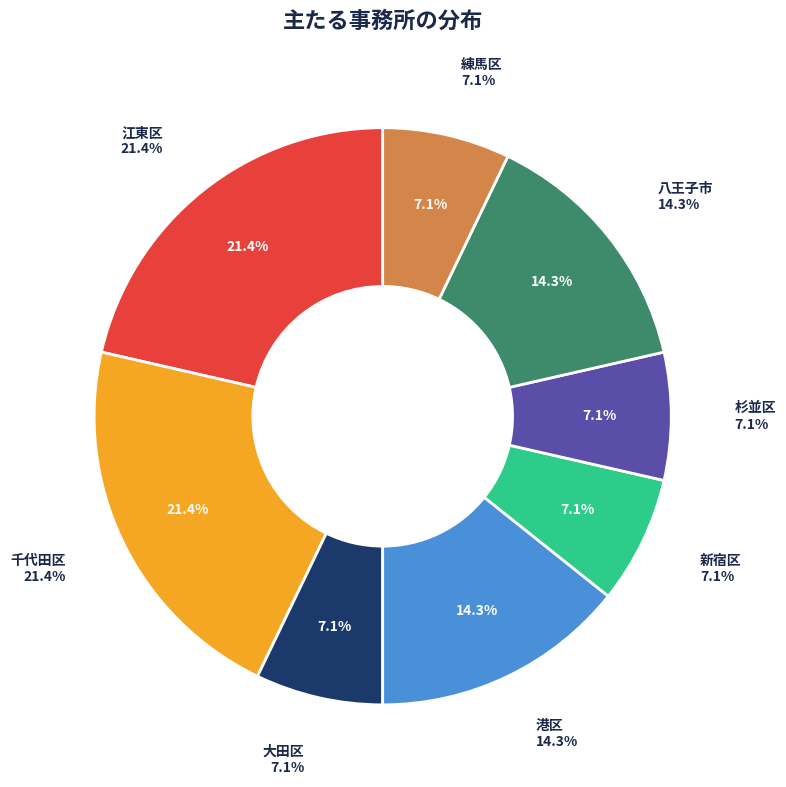

To the nearest percent, what portion does 千代田区 represent?

21%